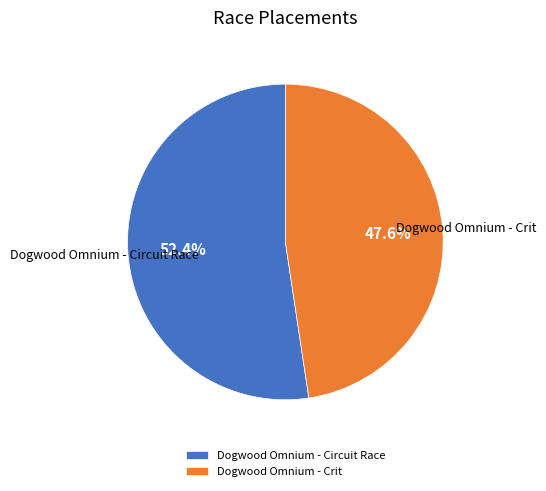

Which slice is the smallest?

Dogwood Omnium - Crit